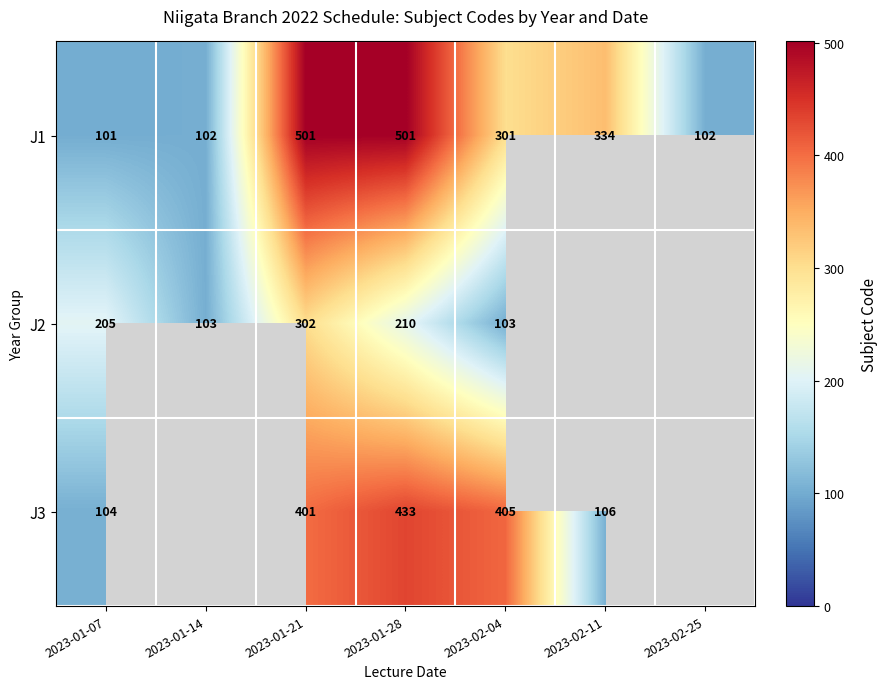

What is the total value across all series at 2023-01-07?

410